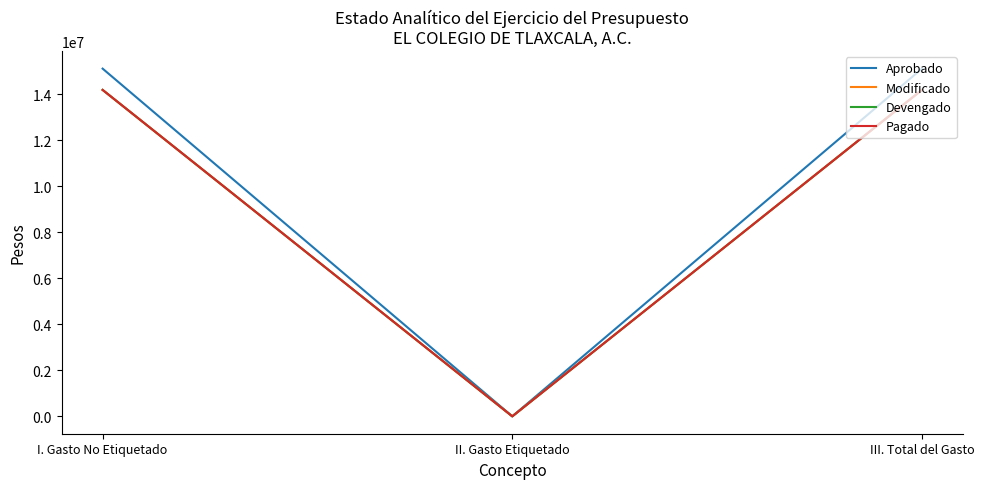

The Aprobado series shows 0 at II. Gasto Etiquetado. True or false?

True